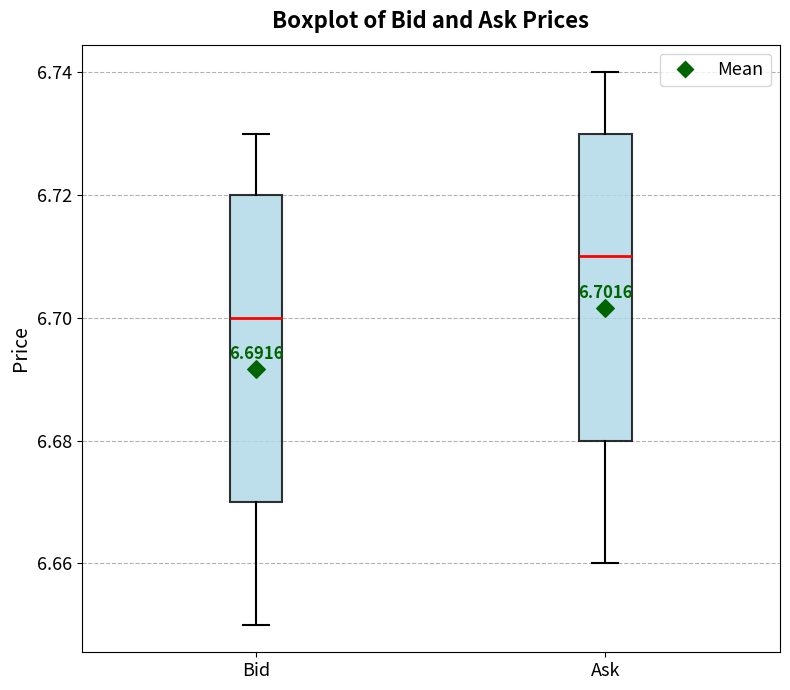

Which box has the highest median line?

Ask